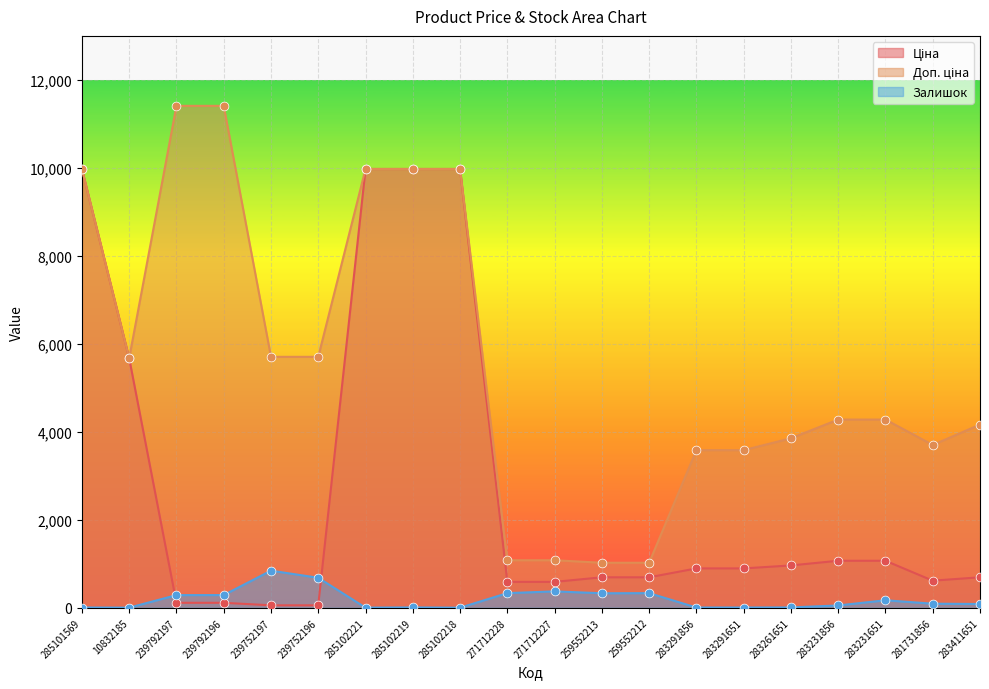

At how many categories does at least one series exceed 1118?

16